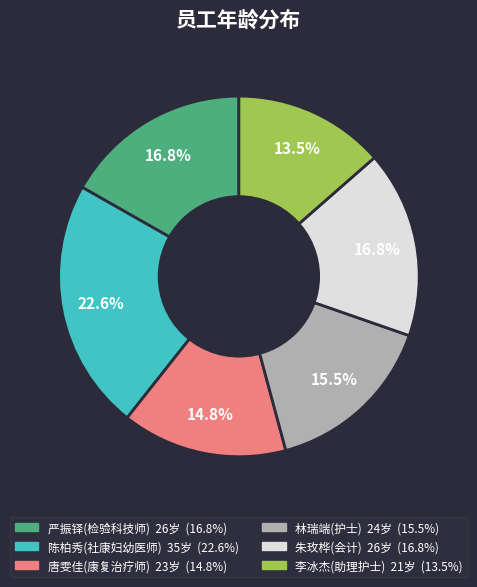

What is the ratio of the value at 严振铎(检验科技师) to the value at 林瑞端(护士)?

1.1